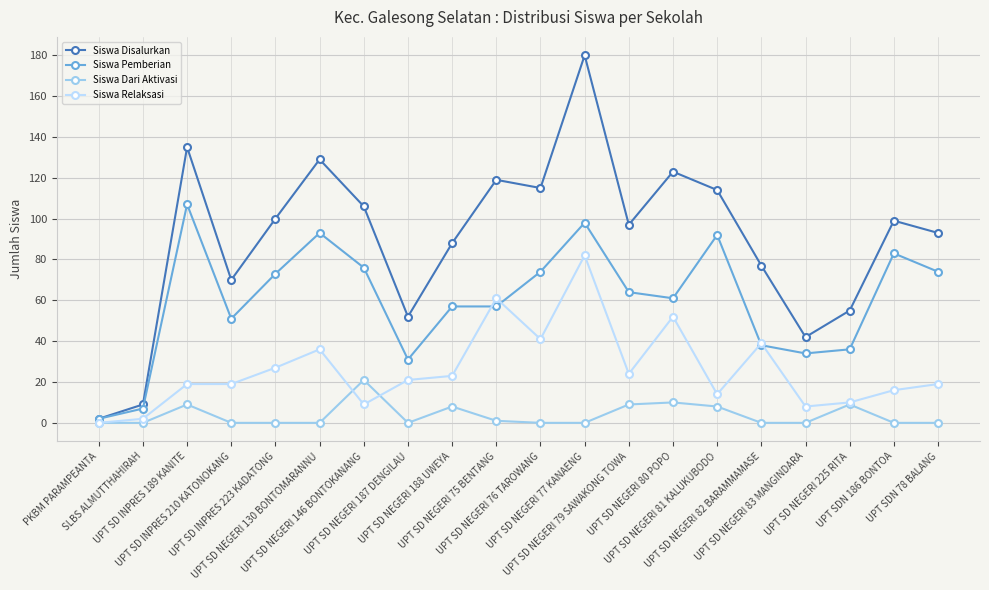

True or false: Siswa Dari Aktivasi has more than 0 interior local peaks.

True